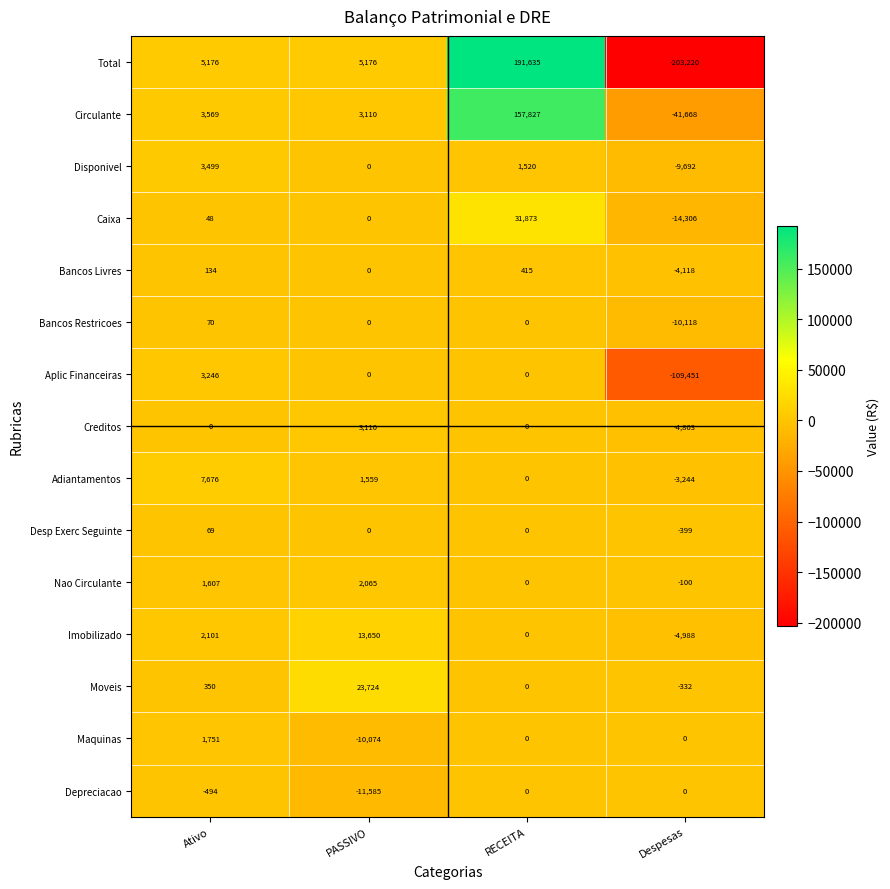

Which series has the largest range (max minus min)?

Total